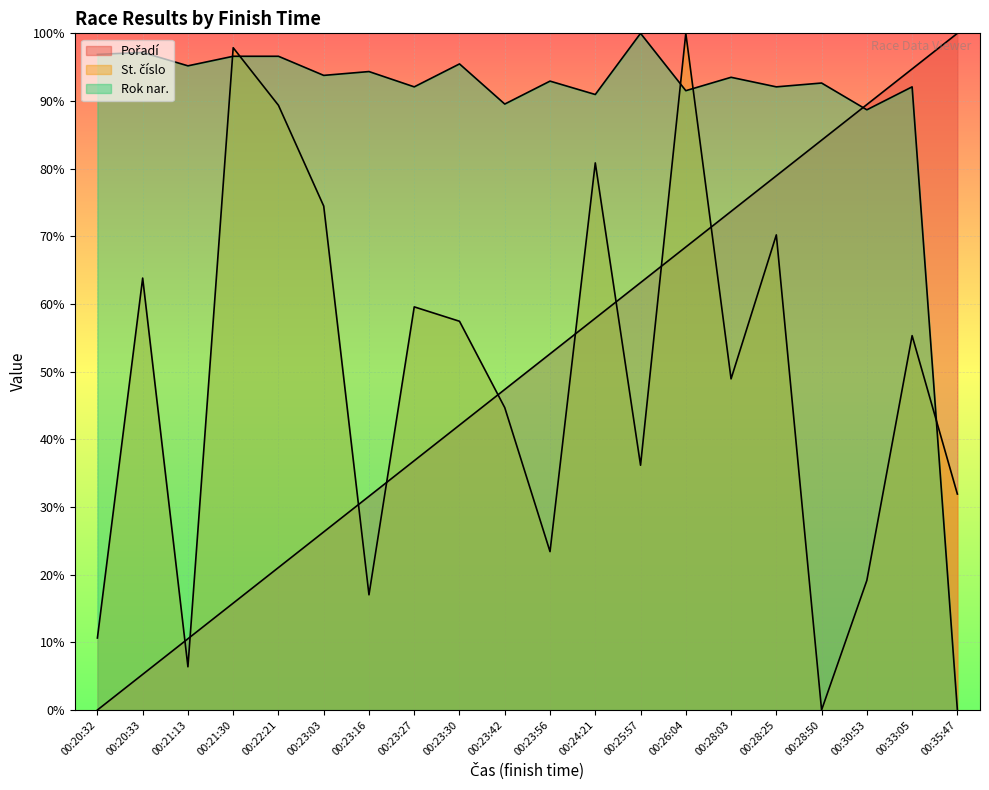

Reading left to right, what are all the values shown in this chart?

Pořadí: 0.0	5.3	10.5	15.8	21.1	26.3	31.6	36.8	42.1	47.4	52.6	57.9	63.2	68.4	73.7	78.9	84.2	89.5	94.7	100.0
St. číslo: 10.6	63.8	6.4	97.9	89.4	74.5	17.0	59.6	57.4	44.7	23.4	80.9	36.2	100.0	48.9	70.2	0.0	19.1	55.3	31.9
Rok nar.: 96.9	97.2	95.2	96.6	96.6	93.8	94.4	92.1	95.5	89.5	92.9	91.0	100.0	91.5	93.5	92.1	92.7	88.7	92.1	0.0